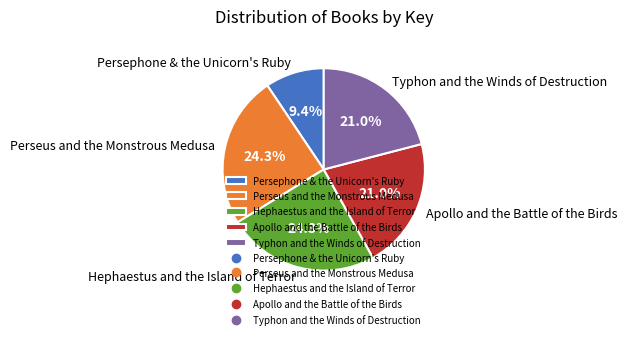

What percentage do Hephaestus and the Island of Terror and Apollo and the Battle of the Birds together represent?

45.3%